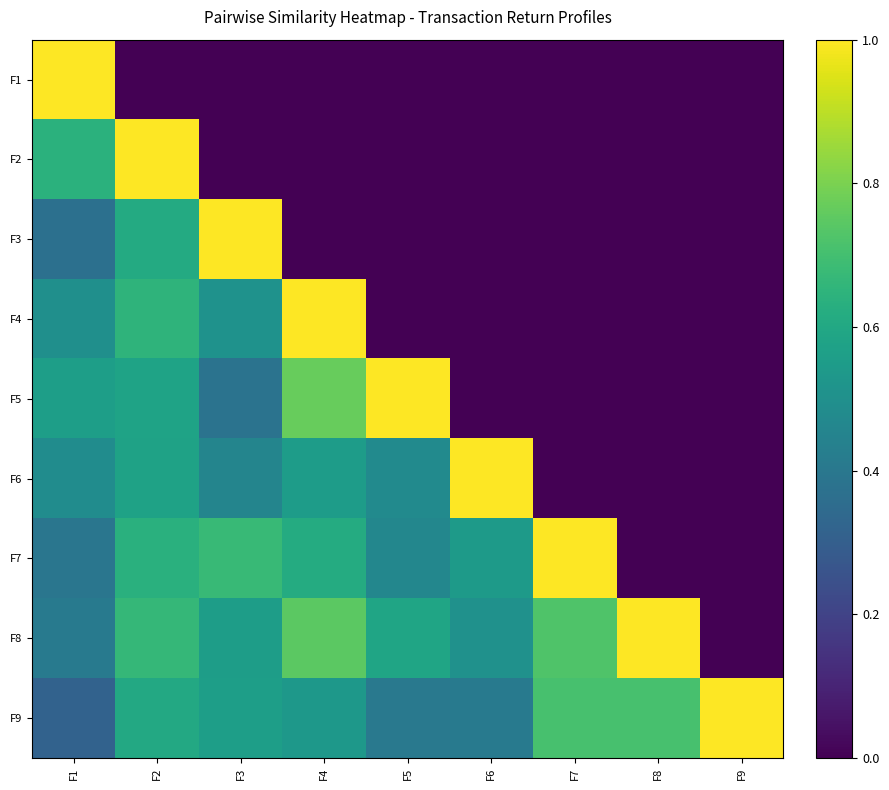

List the series in order of their peak value, highest first.

F1, F2, F3, F4, F5, F6, F7, F8, F9